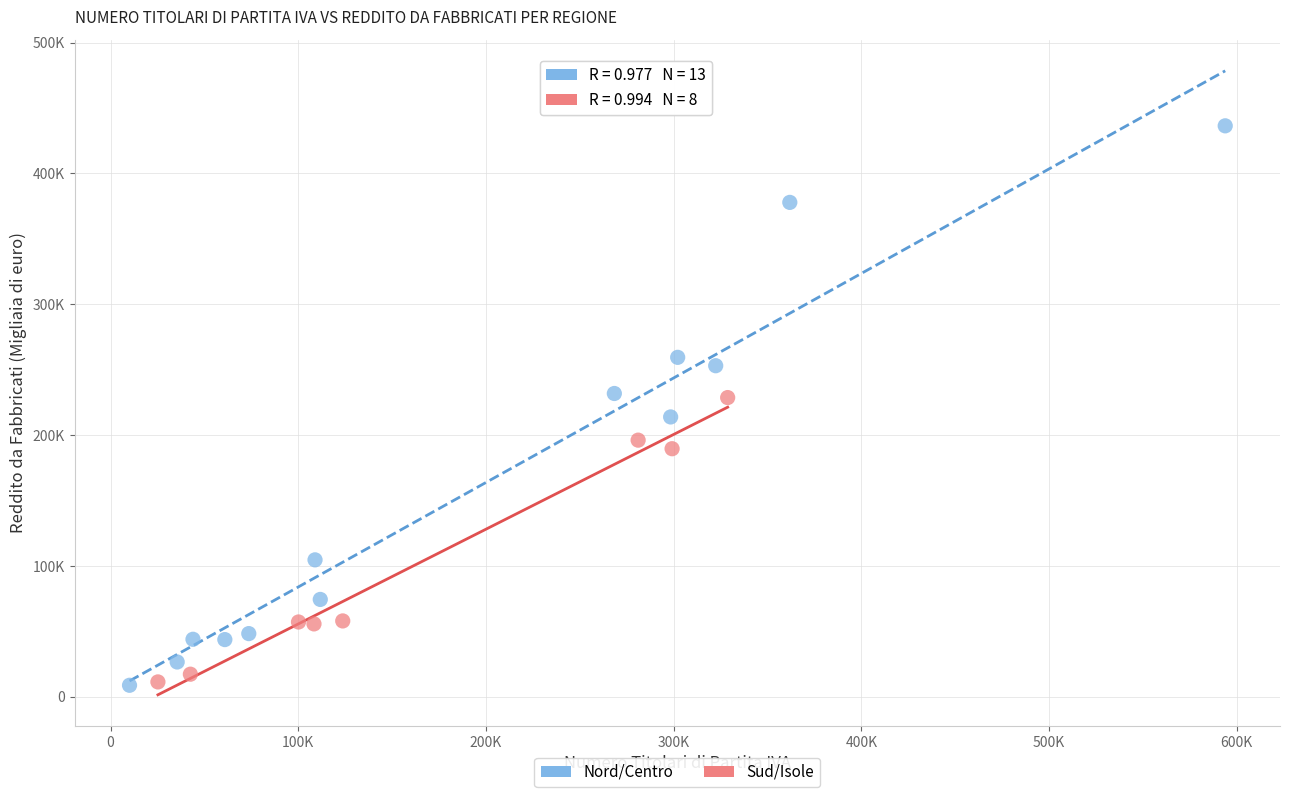

What are all the series names shown in the legend?

Nord/Centro, Sud/Isole